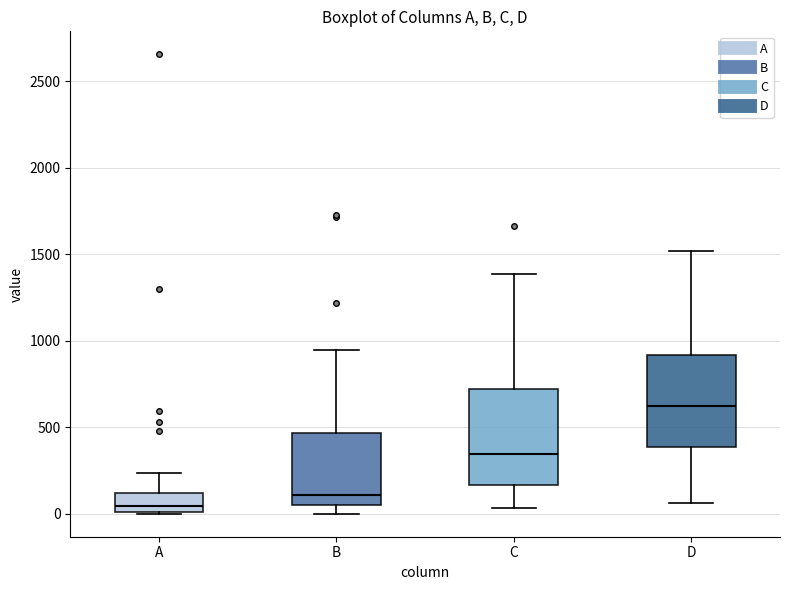

Where is the upper edge of the box for B on the y-axis? The values are not printed on the chart, so give them approximately, as read against the axis.

450